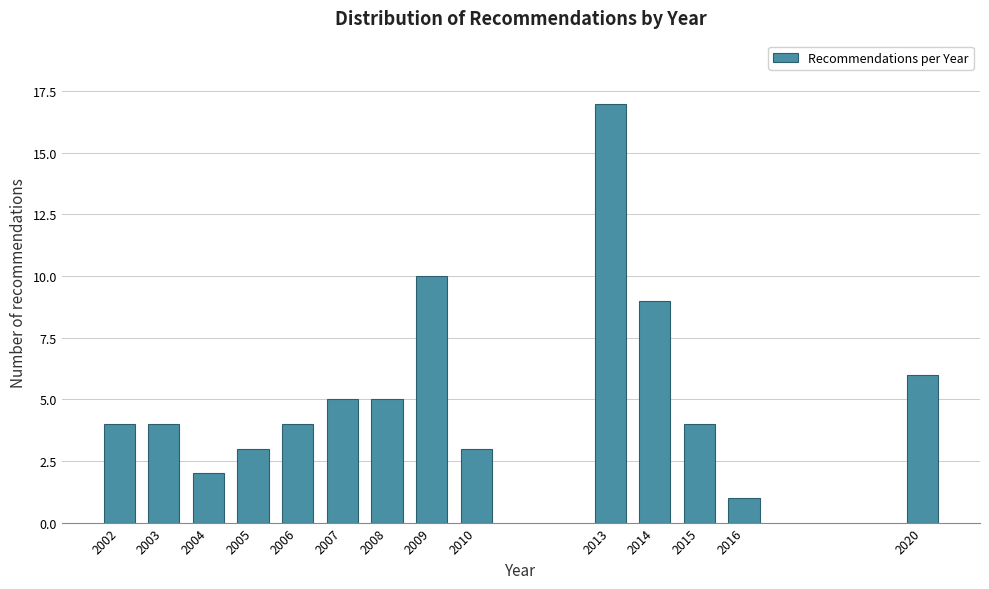

Reading right to left, what are all the values shown in this chart?

6	1	4	9	17	3	10	5	5	4	3	2	4	4